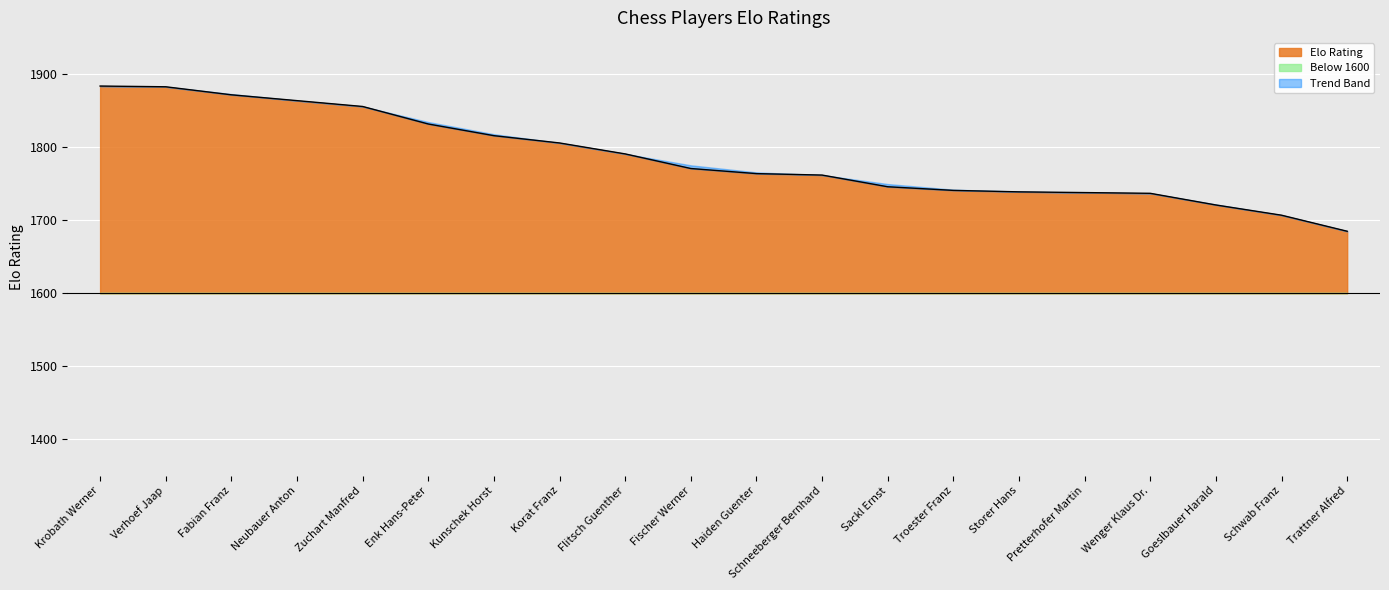

Rank the categories by value from highest to lowest.

Krobath Werner, Verhoef Jaap, Fabian Franz, Neubauer Anton, Zuchart Manfred, Enk Hans-Peter, Kunschek Horst, Korat Franz, Flitsch Guenther, Fischer Werner, Haiden Guenter, Schneeberger Bernhard, Sackl Ernst, Troester Franz, Storer Hans, Pretterhofer Martin, Wenger Klaus Dr., Goeslbauer Harald, Schwab Franz, Trattner Alfred